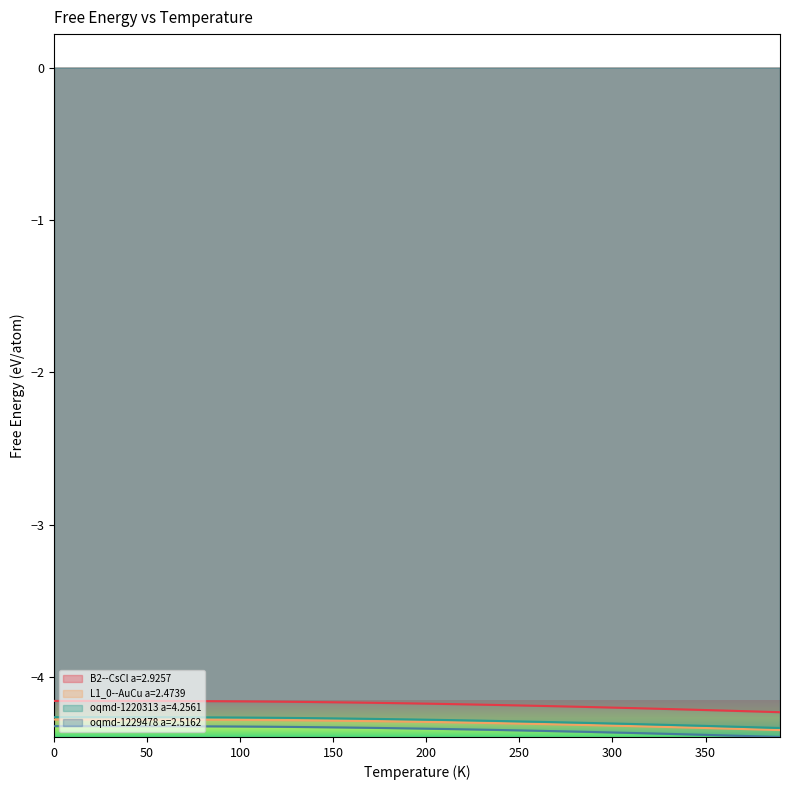

Reading right to left, transcribe all the data shown in this chart.

B2--CsCl a=2.9257: 390=-4.2	380=-4.2	370=-4.2	360=-4.2	350=-4.2	340=-4.2	330=-4.2	320=-4.2	310=-4.2	300=-4.2	290=-4.2	280=-4.2	270=-4.2	260=-4.2	250=-4.2	240=-4.2	230=-4.2	220=-4.2	210=-4.2	200=-4.2	190=-4.2	180=-4.2	170=-4.2	160=-4.2	150=-4.2	140=-4.2	130=-4.2	120=-4.2	110=-4.2	100=-4.2	90=-4.2	80=-4.2	70=-4.2	60=-4.2	50=-4.2	40=-4.2	30=-4.2	20=-4.2	10=-4.2	0=-4.2
L1_0--AuCu a=2.4739: 390=-4.3	380=-4.3	370=-4.3	360=-4.3	350=-4.3	340=-4.3	330=-4.3	320=-4.3	310=-4.3	300=-4.3	290=-4.3	280=-4.3	270=-4.3	260=-4.3	250=-4.3	240=-4.3	230=-4.3	220=-4.3	210=-4.3	200=-4.3	190=-4.3	180=-4.3	170=-4.3	160=-4.3	150=-4.3	140=-4.3	130=-4.3	120=-4.3	110=-4.3	100=-4.3	90=-4.3	80=-4.3	70=-4.3	60=-4.3	50=-4.3	40=-4.3	30=-4.3	20=-4.3	10=-4.3	0=-4.3
oqmd-1220313 a=4.2561: 390=-4.3	380=-4.3	370=-4.3	360=-4.3	350=-4.3	340=-4.3	330=-4.3	320=-4.3	310=-4.3	300=-4.3	290=-4.3	280=-4.3	270=-4.3	260=-4.3	250=-4.3	240=-4.3	230=-4.3	220=-4.3	210=-4.3	200=-4.3	190=-4.3	180=-4.3	170=-4.3	160=-4.3	150=-4.3	140=-4.3	130=-4.3	120=-4.3	110=-4.3	100=-4.3	90=-4.3	80=-4.3	70=-4.3	60=-4.3	50=-4.3	40=-4.3	30=-4.3	20=-4.3	10=-4.3	0=-4.3
oqmd-1229478 a=2.5162: 390=-4.4	380=-4.4	370=-4.4	360=-4.4	350=-4.4	340=-4.4	330=-4.4	320=-4.4	310=-4.4	300=-4.4	290=-4.4	280=-4.4	270=-4.4	260=-4.4	250=-4.3	240=-4.3	230=-4.3	220=-4.3	210=-4.3	200=-4.3	190=-4.3	180=-4.3	170=-4.3	160=-4.3	150=-4.3	140=-4.3	130=-4.3	120=-4.3	110=-4.3	100=-4.3	90=-4.3	80=-4.3	70=-4.3	60=-4.3	50=-4.3	40=-4.3	30=-4.3	20=-4.3	10=-4.3	0=-4.3